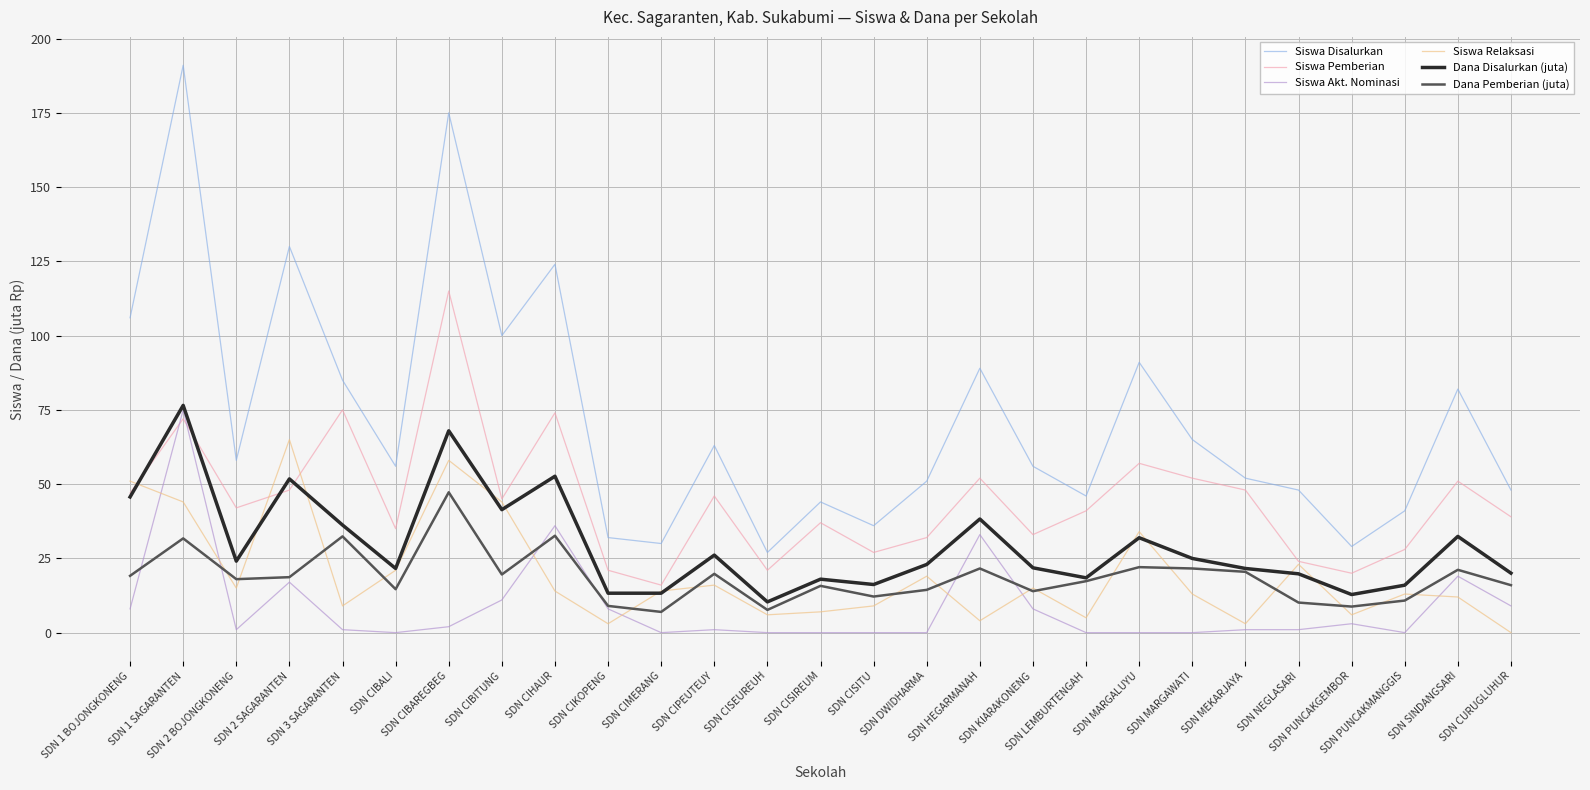

What is the average value of the Dana Disalurkan (juta) series?

29.5